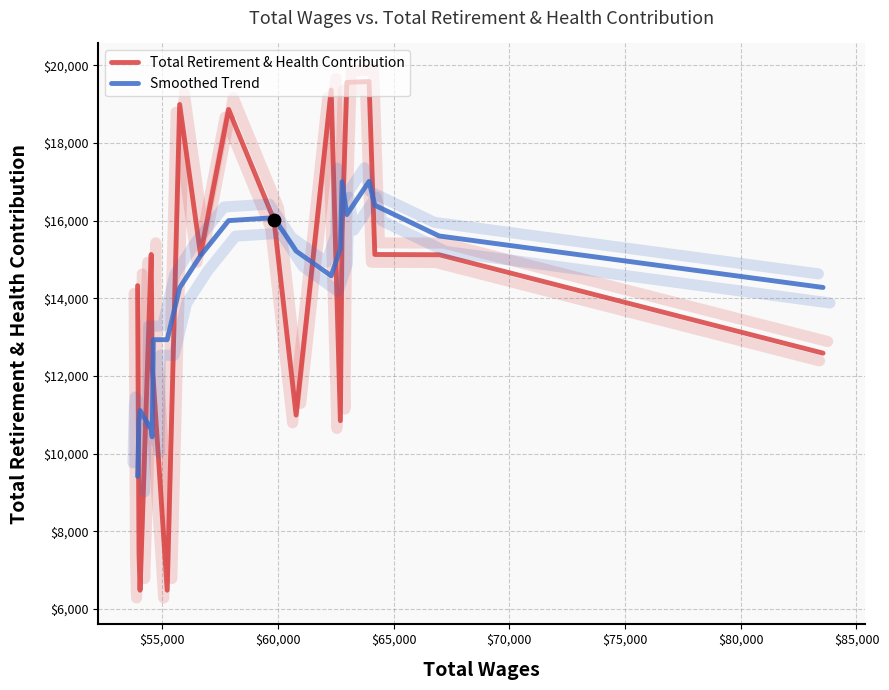

Which series has the largest total across all categories?

Total Retirement & Health Contribution